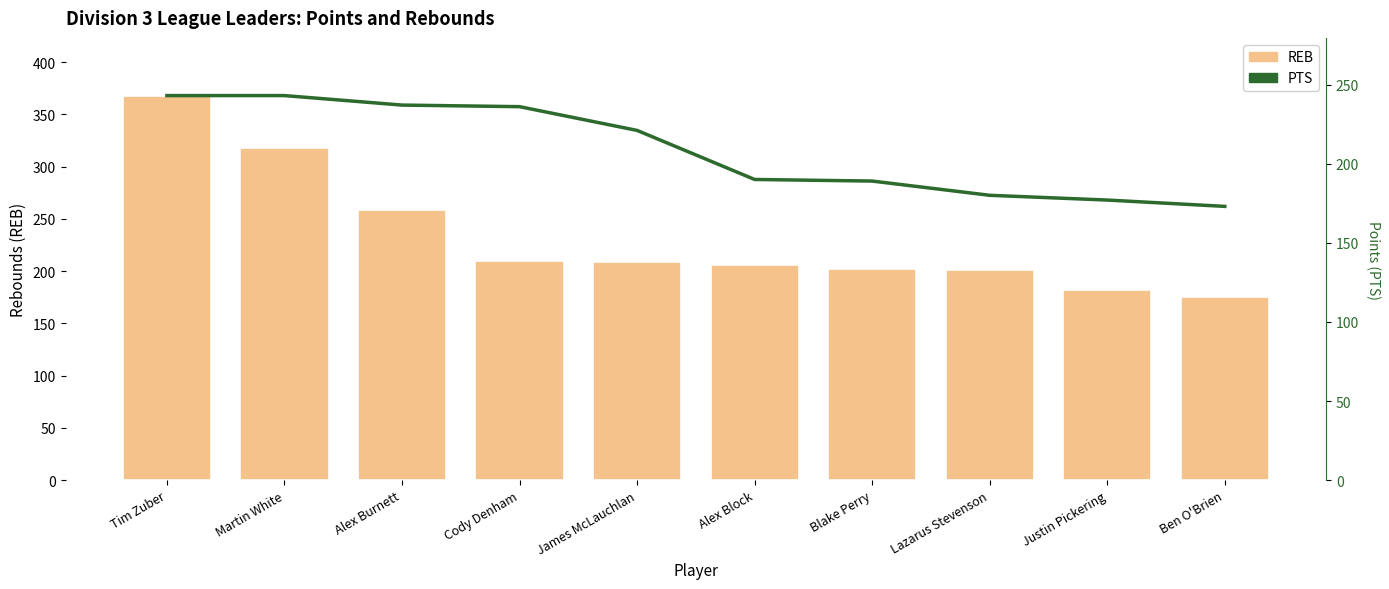

Which series has the largest total across all categories?

REB